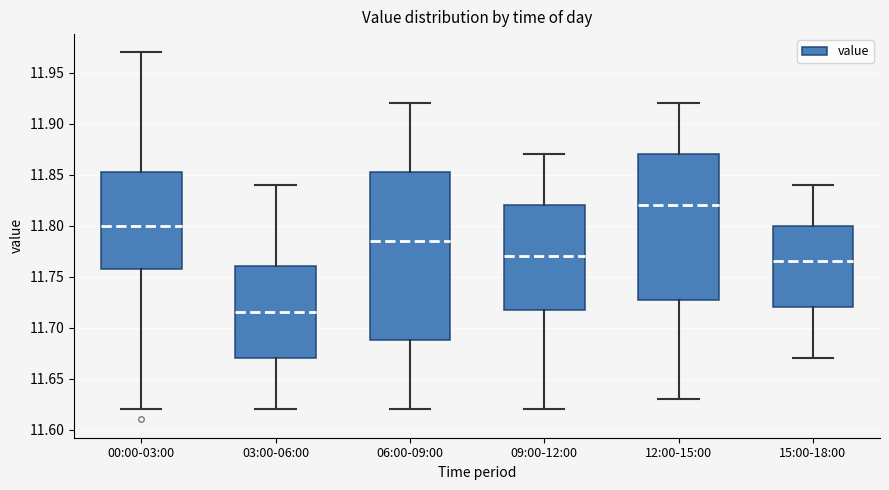

Comparing the boxes themselves (not the whiskers), which one is the tallest?

06:00-09:00